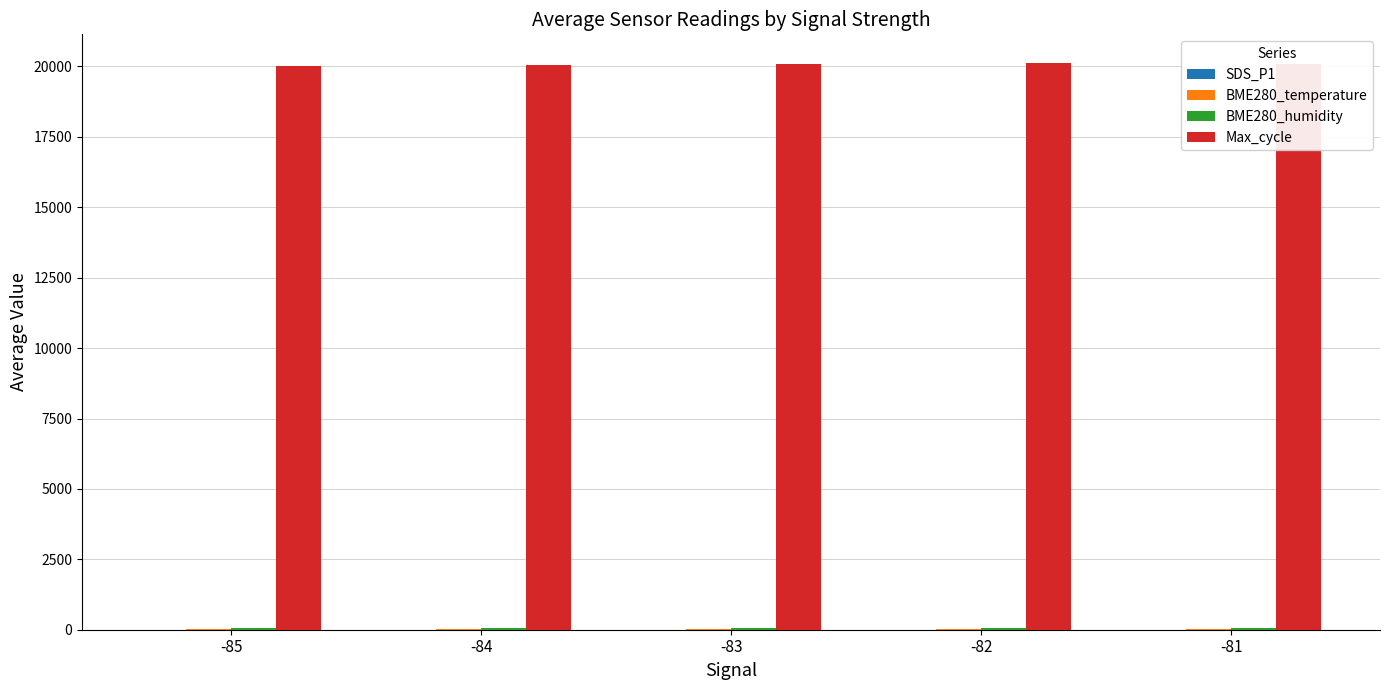

How many categories are shown in the chart?

5